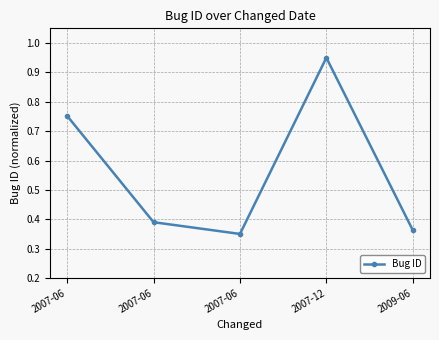

How many lines are shown in the chart?

1